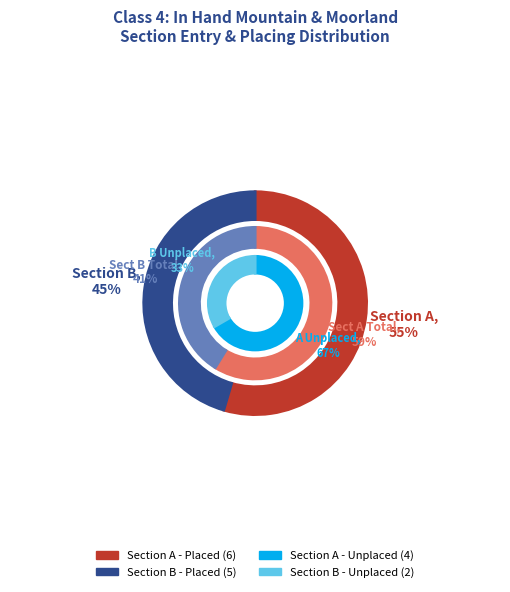

Do Section A and Section B together represent more than half of the pie?

Yes